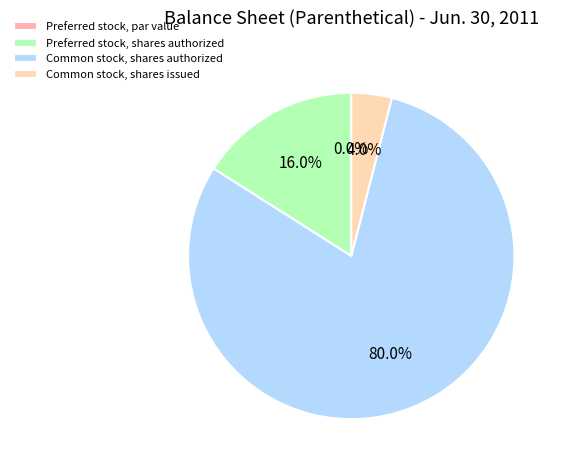

Is it true that Common stock, shares issued is 4% of the pie?

True